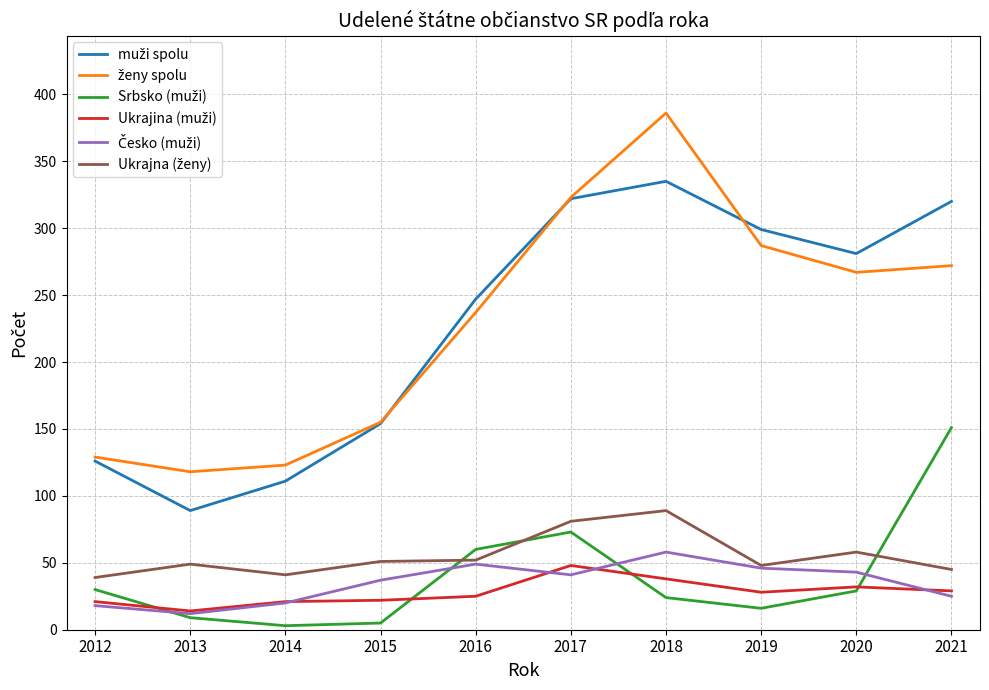

What is the total value across all series at 2020?

710